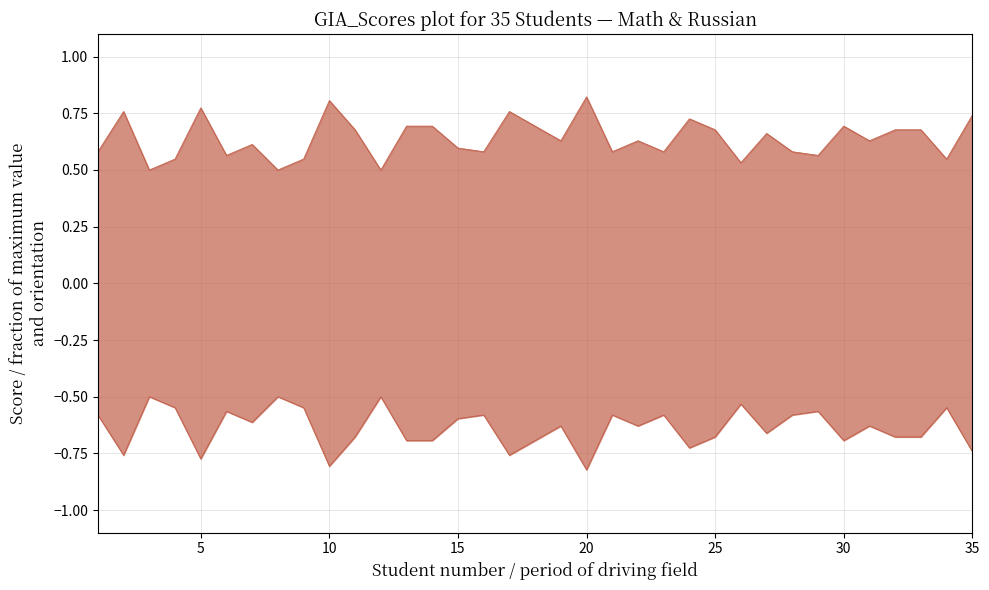

True or false: математика (баллы ГИА) upper and русский язык (баллы ГИА) lower intersect in this chart.

False